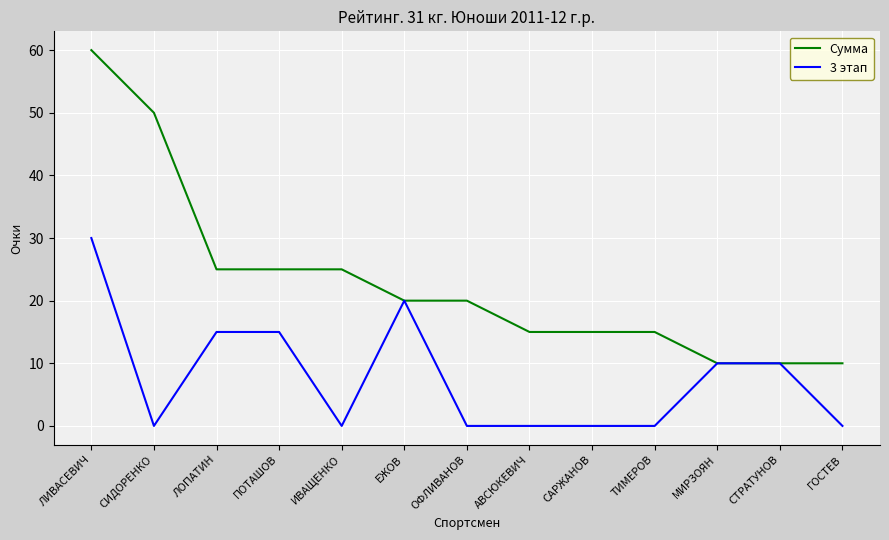

Reading left to right, extract all data points from this chart.

Сумма: 60	50	25	25	25	20	20	15	15	15	10	10	10
3 этап: 30	0	15	15	0	20	0	0	0	0	10	10	0